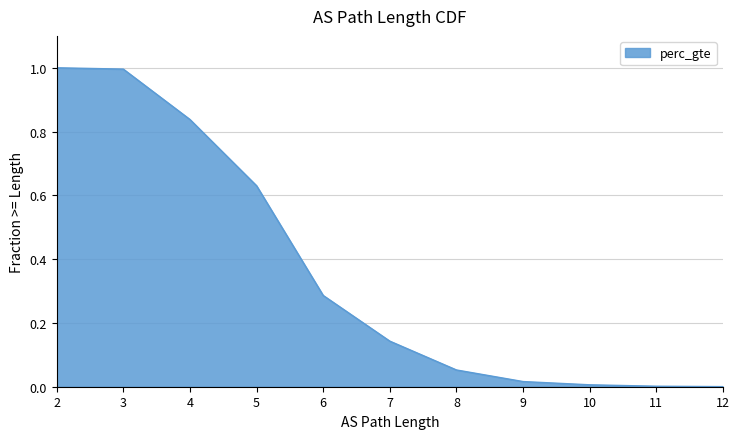

True or false: there are more than 2 points higher than both neighbors.

False